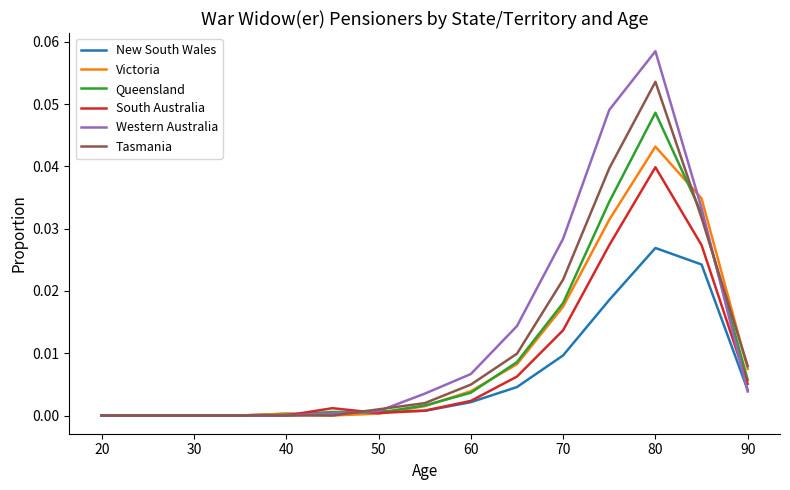

Does the chart have visible grid lines?

No